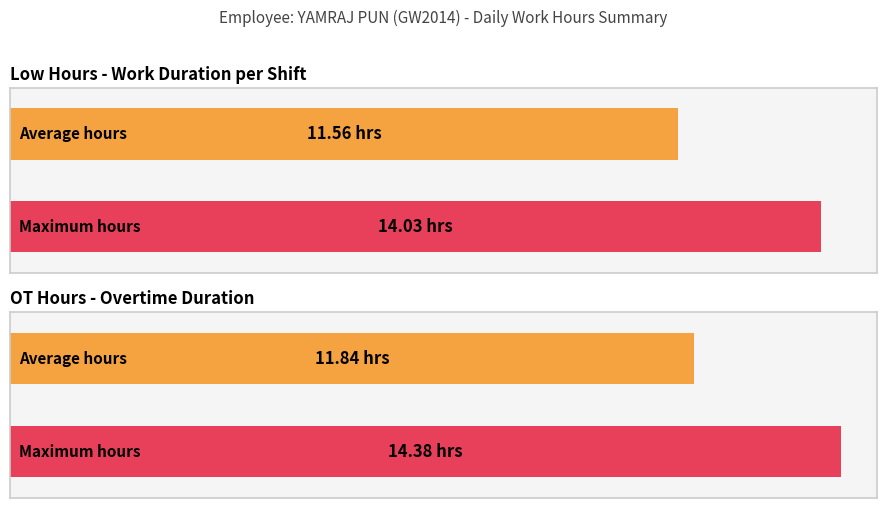

How many bars are there in each group?

2